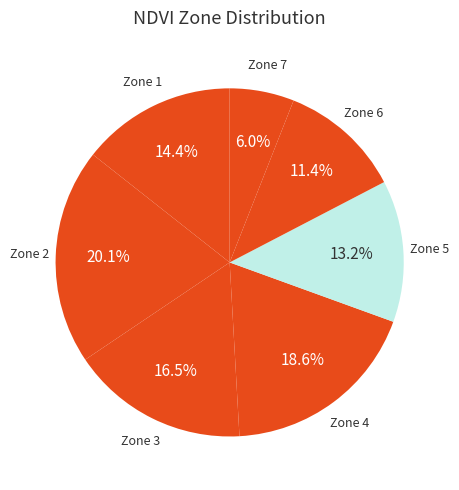

Count the number of slices in the pie.

7